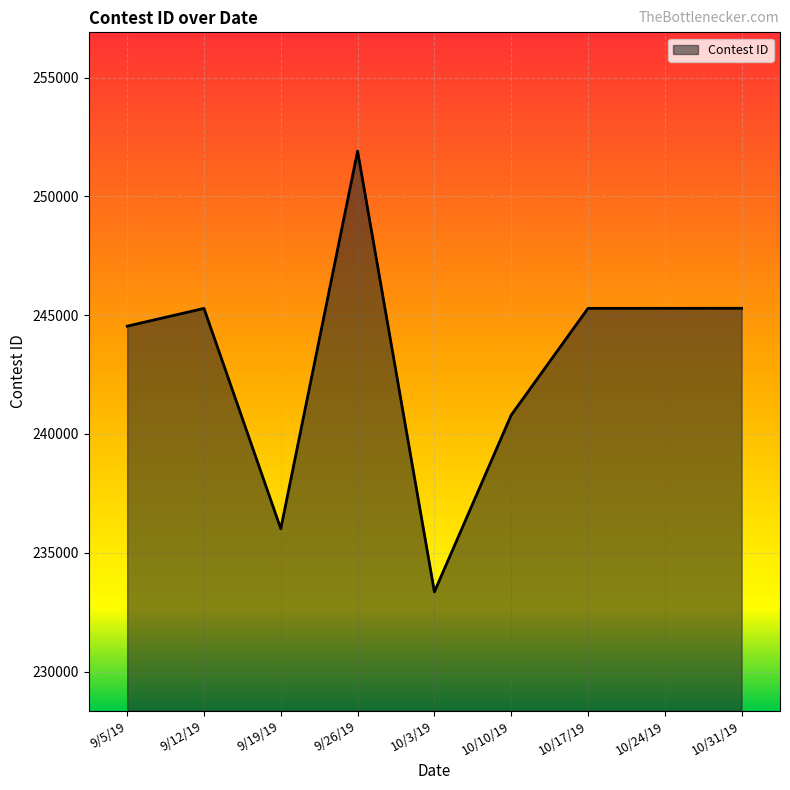

What is the difference between the maximum and minimum values?

18553